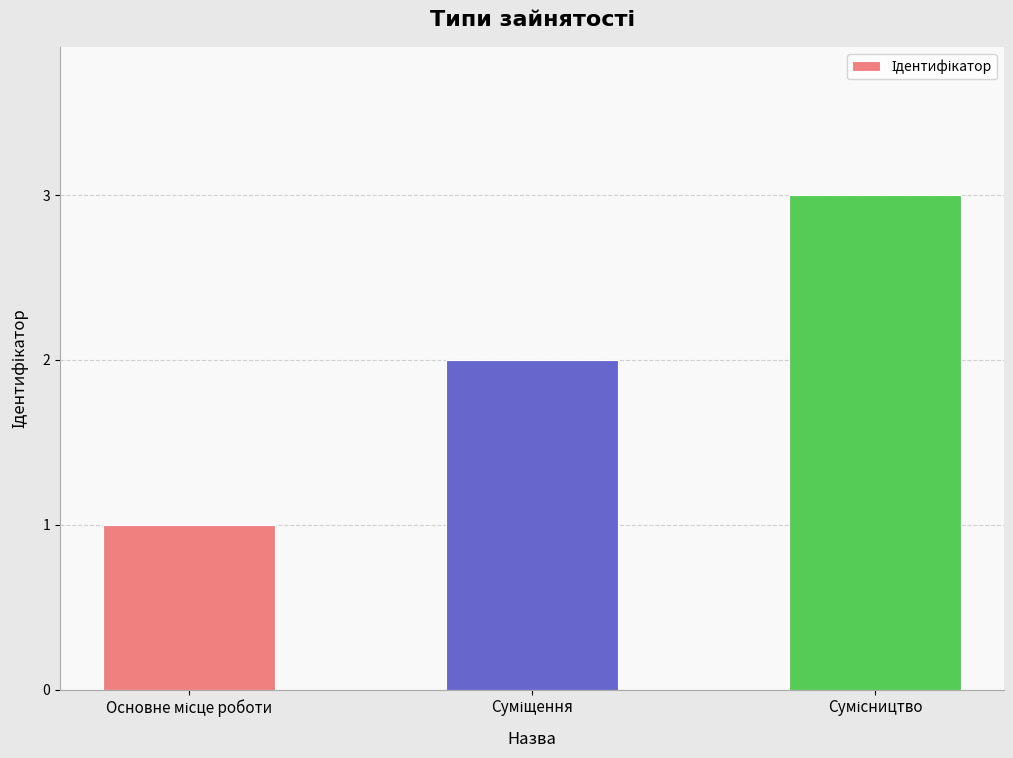

What is the maximum value shown in the chart?

3